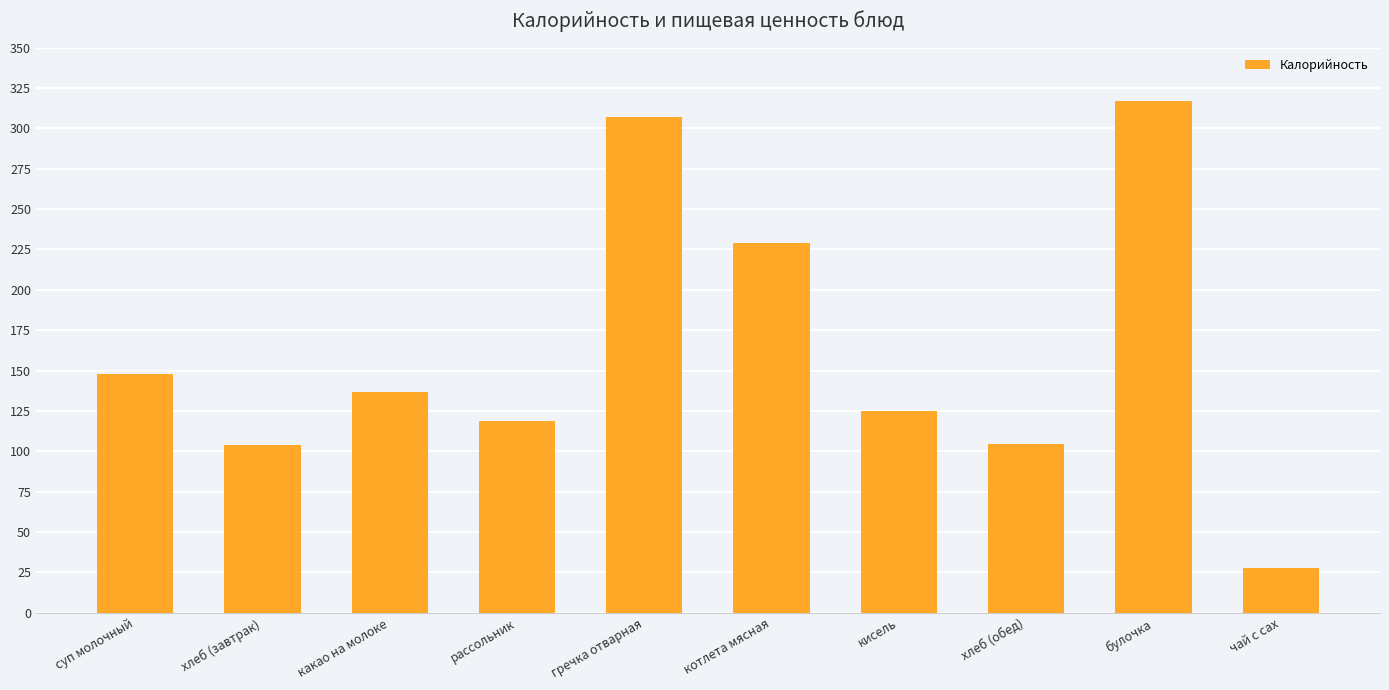

Does the chart contain stacked bars?

No